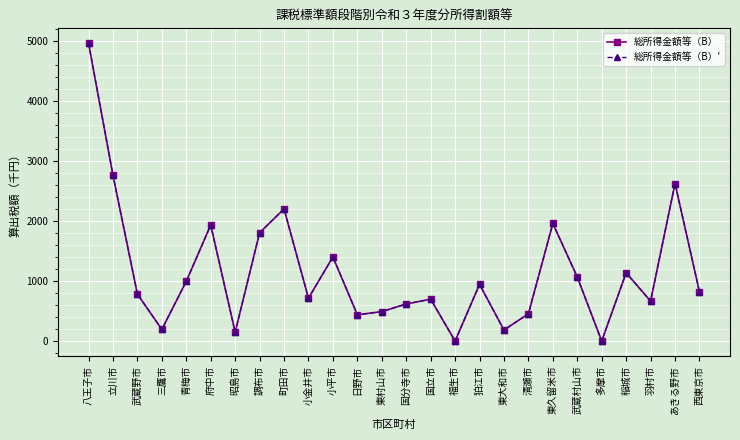

In 総所得金額等（B）', how many points are higher than both neighbors (excluding endpoints)?

8